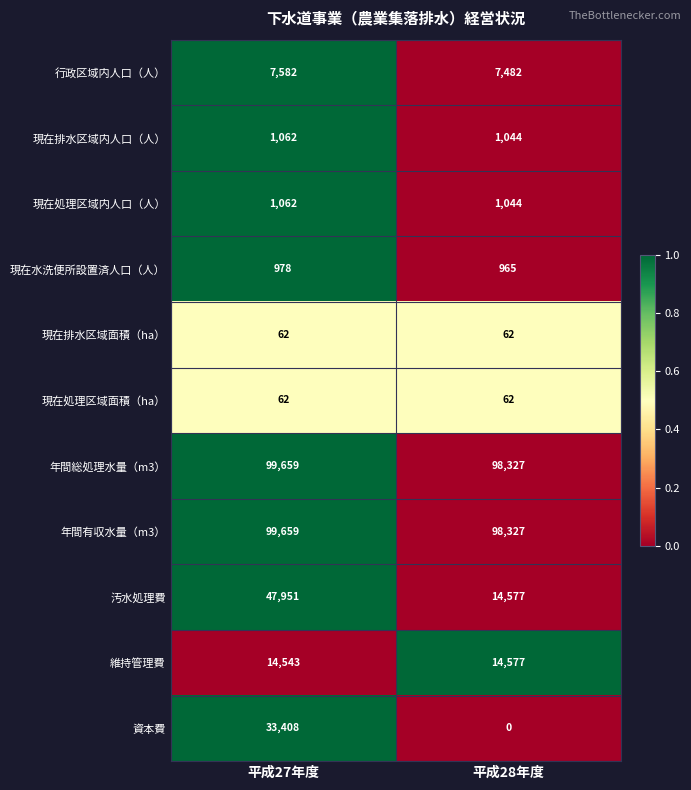

Rank the categories by 汚水処理費 value from highest to lowest.

平成27年度, 平成28年度